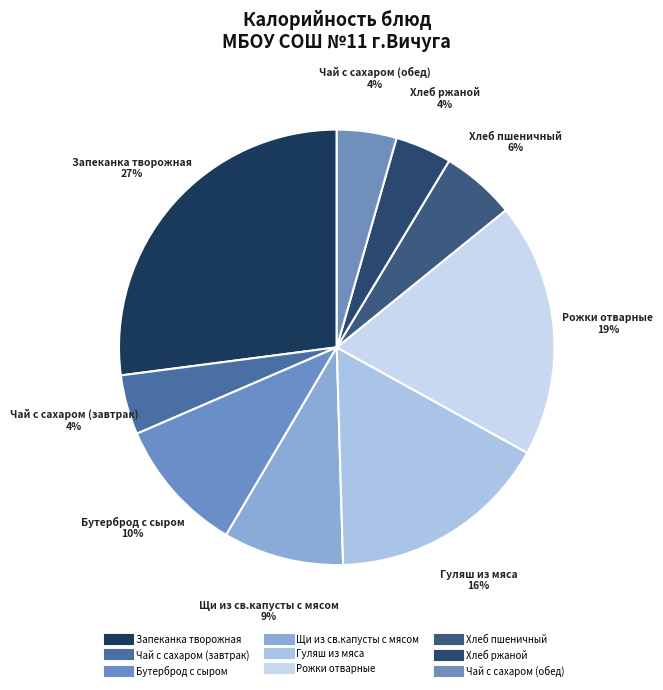

To the nearest percent, what is the combined percentage of Рожки отварные and Гуляш из мяса?

35%